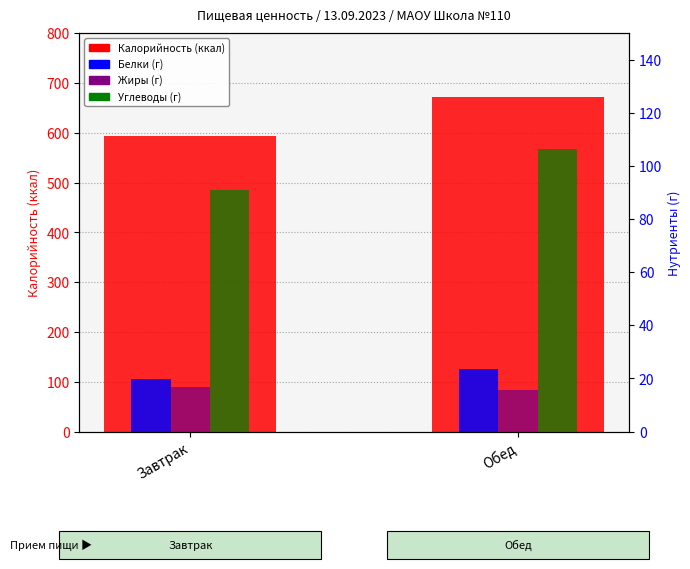

What is the total value across all series at Обед?

818.4